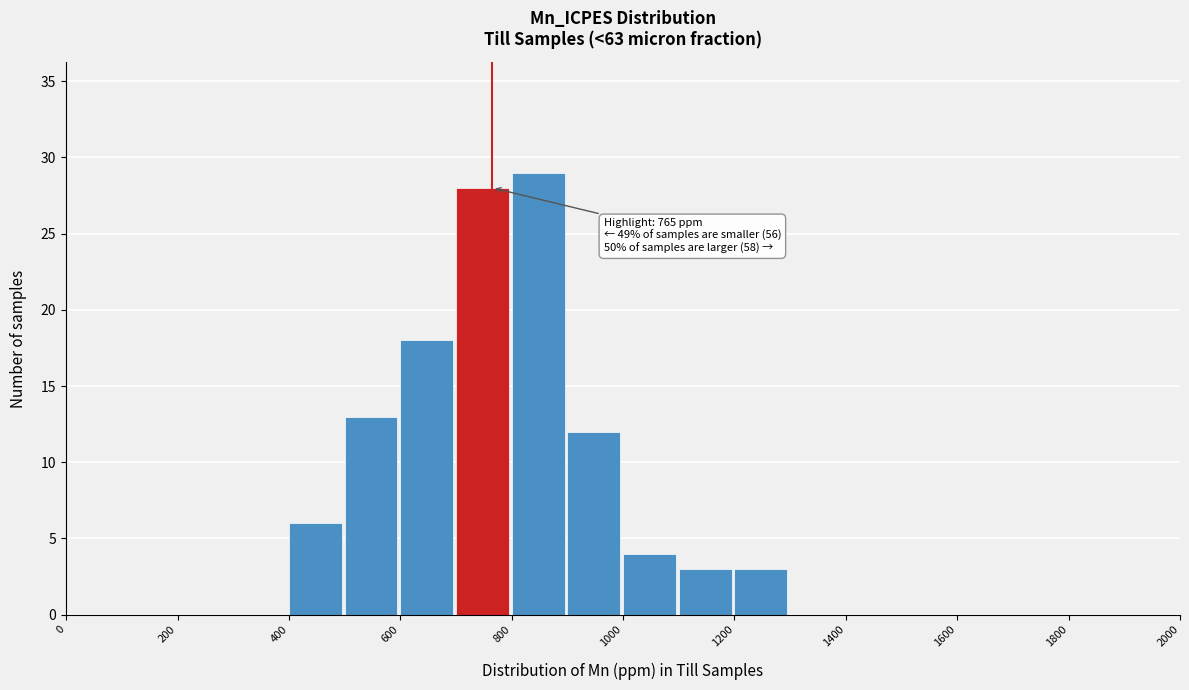

Over which range of the x-axis is the bar tallest?

800 to 900